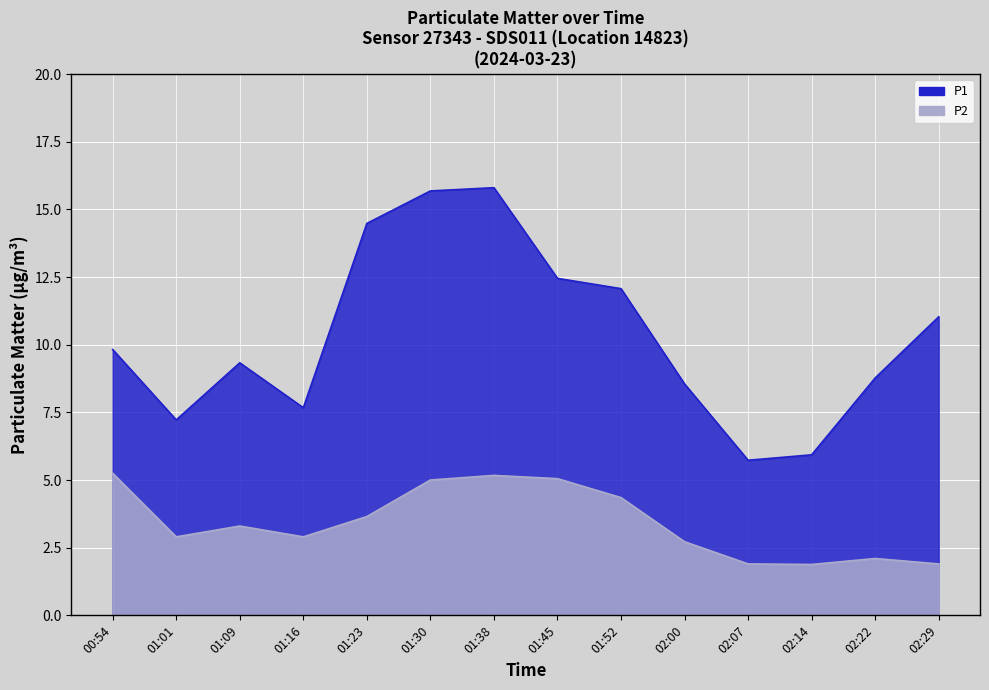

At which label is P2 closest to 3?

01:01